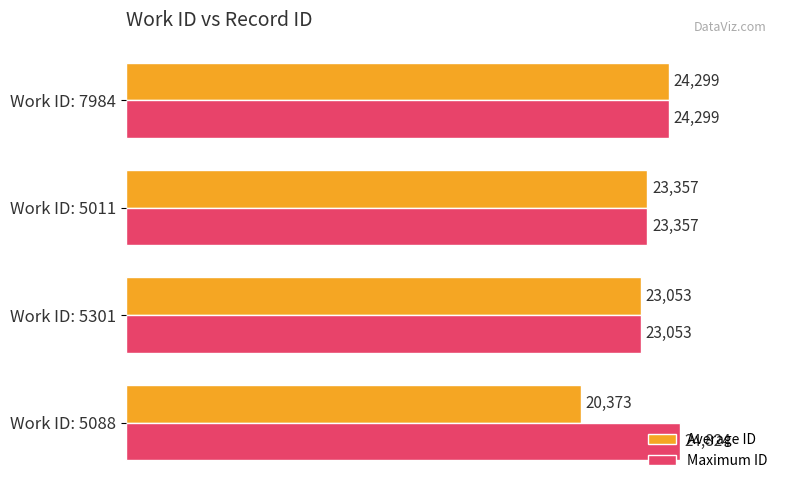

At which label is Maximum ID closest to 23938?

Work ID: 7984